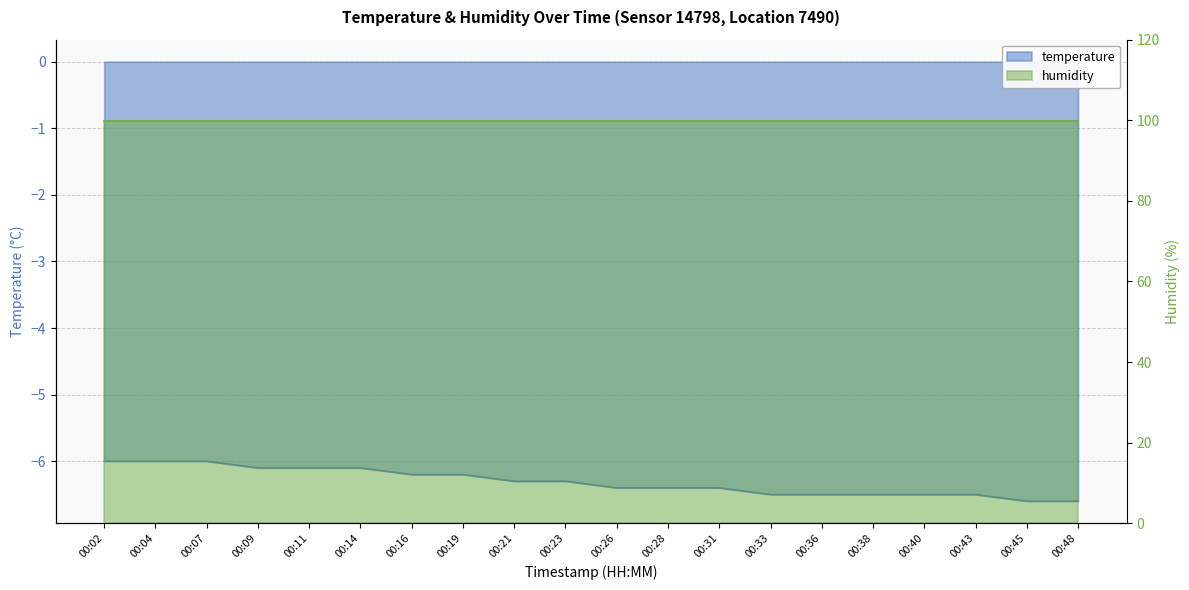

Which category has the lowest value across all series?

00:45